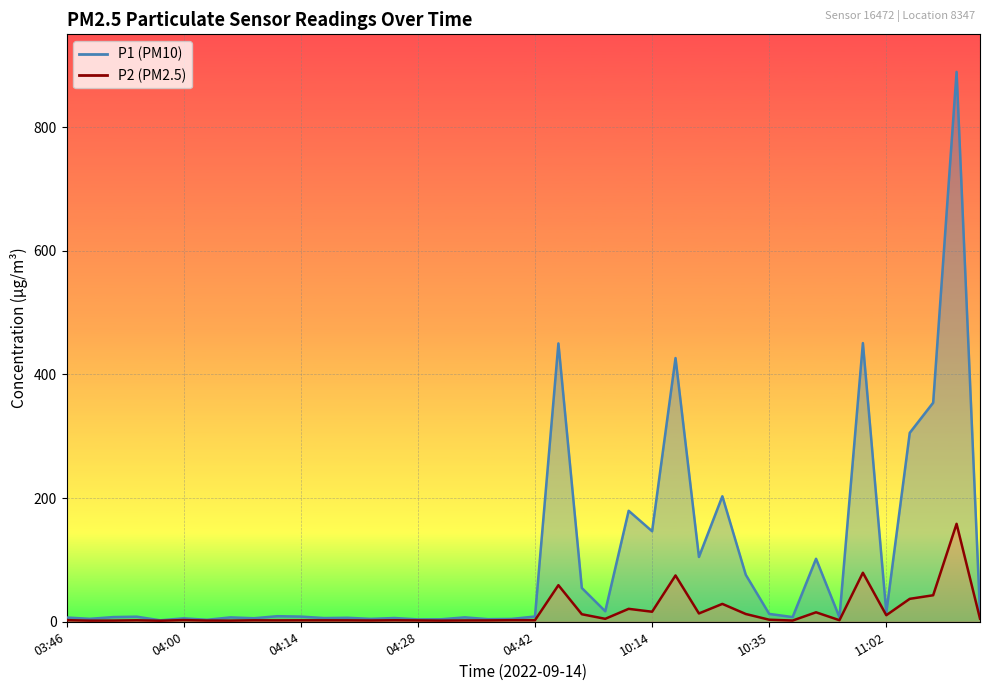

Is it true that P2 equals 3.8 at 04:25?

False